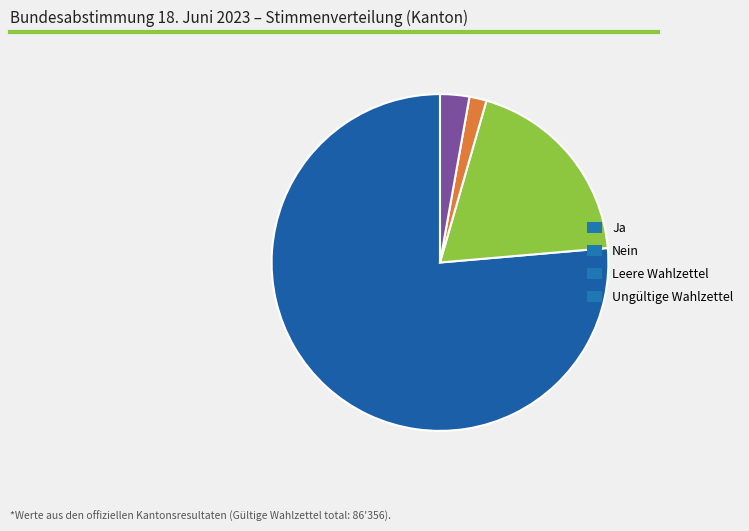

What is the largest slice in the pie chart?

Ja